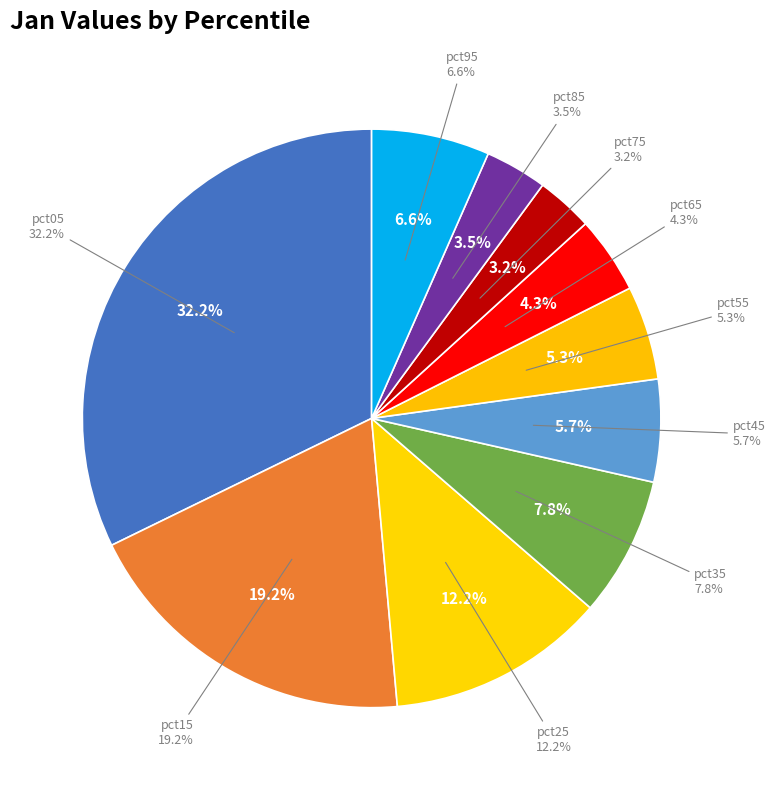

To the nearest percent, what is the average slice percentage?

10%